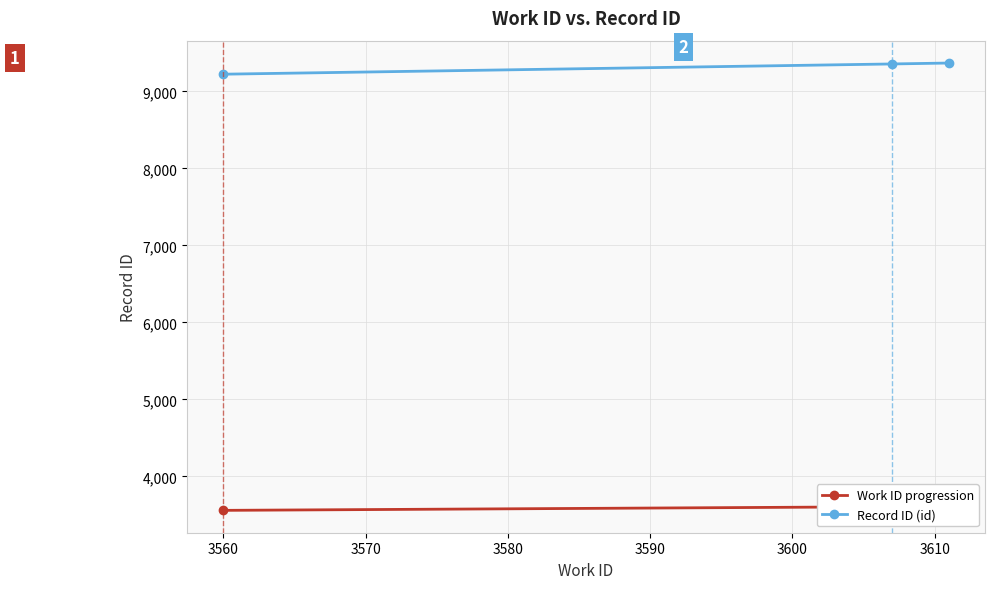

List the series in order of their overall mean, lowest first.

Work ID progression, Record ID (id)